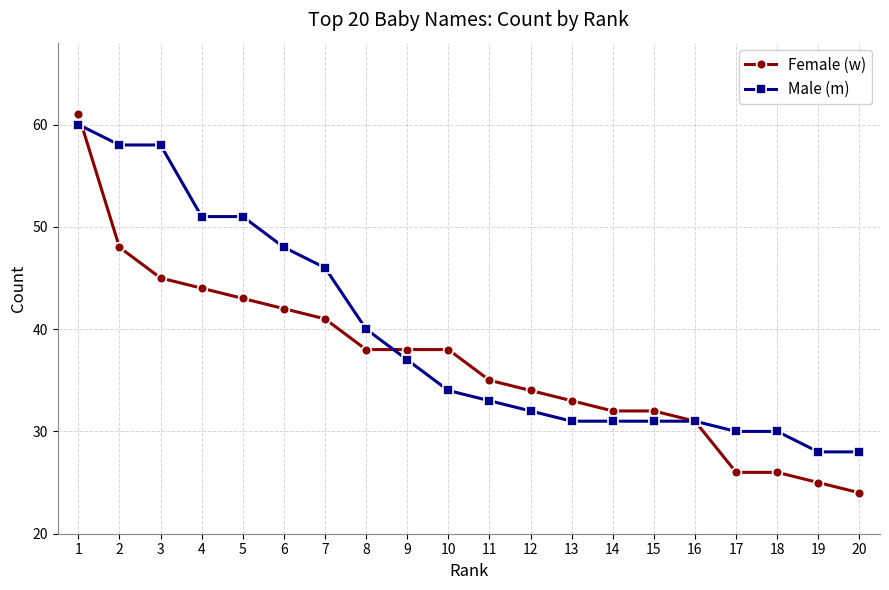

At 4, list the series in order from largest to smallest.

Male (m), Female (w)